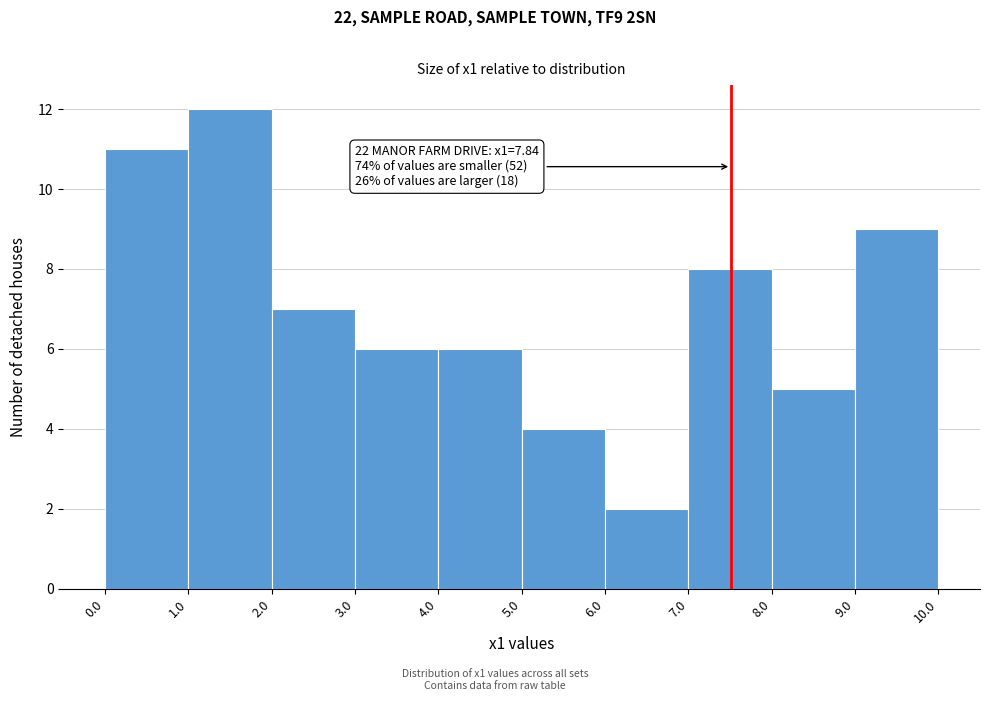

Which range on the x-axis has the tallest bar?

1.0 to 2.0